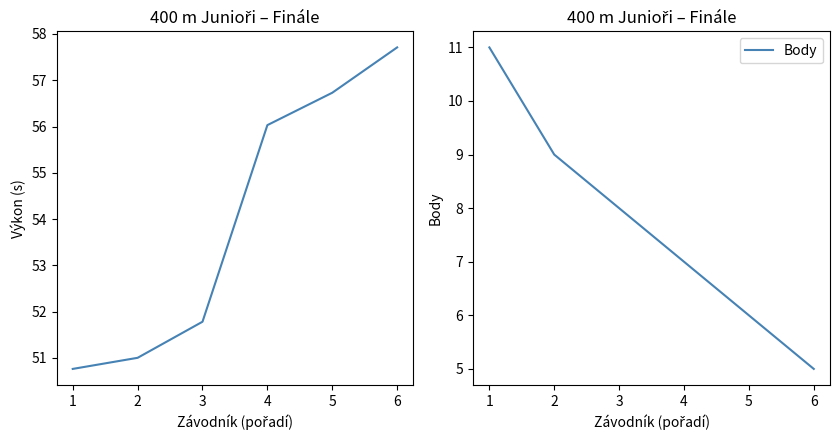

What is the approximate value of Body at 4?

7